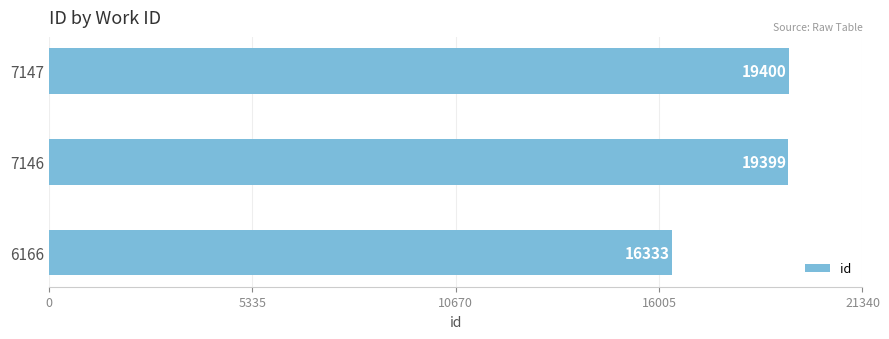

Reading bottom to top, extract all data points from this chart.

16333	19399	19400